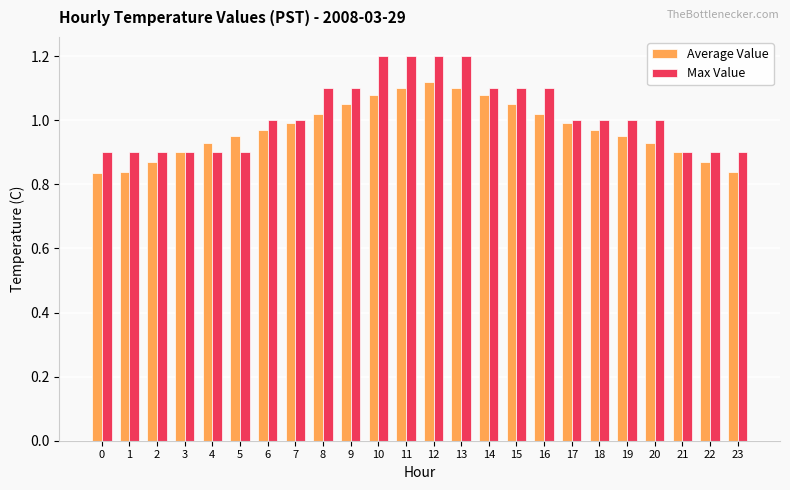

Rank the series by their average value, from lowest to highest.

Average Value, Max Value